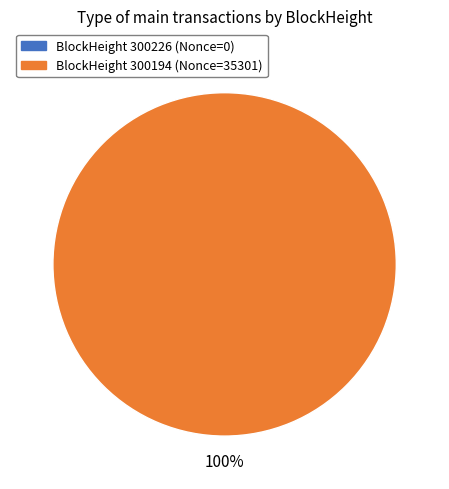

How many slices are in this pie chart?

2